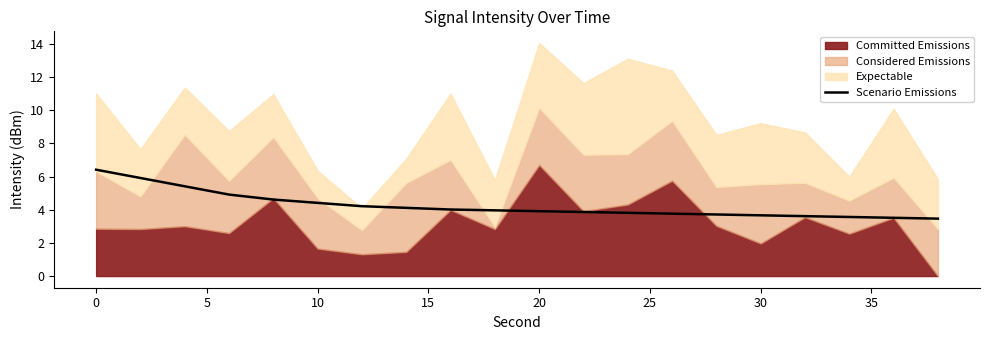

The value of Scenario Emissions at 10 is 1.5. True or false?

False